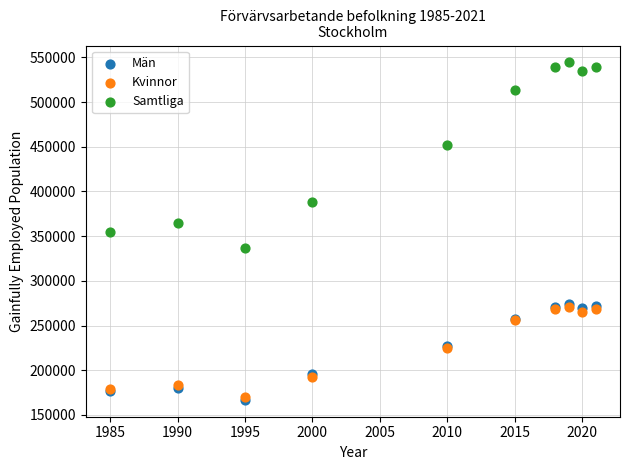

What are all the series names shown in the legend?

Män, Kvinnor, Samtliga